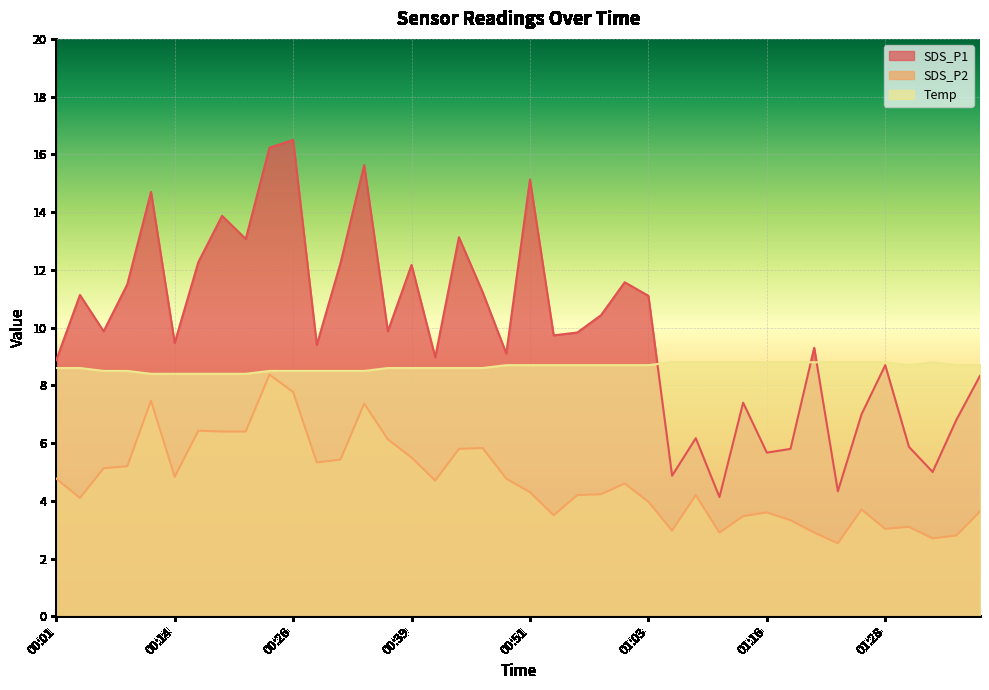

True or false: SDS_P2 has more than 2 interior local peaks.

True